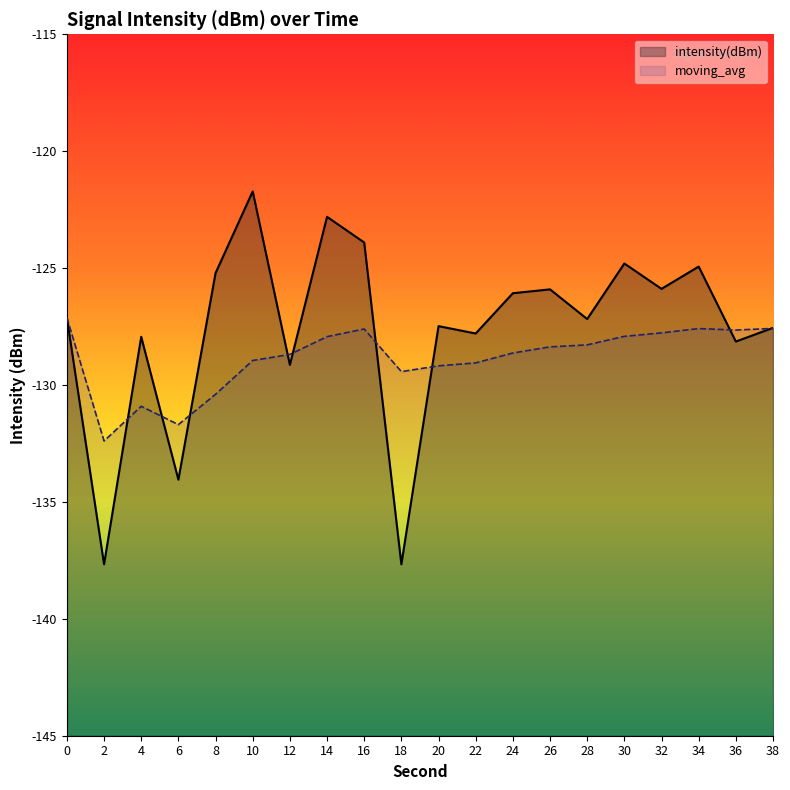

What value does the moving_avg series have at 36?

-127.6